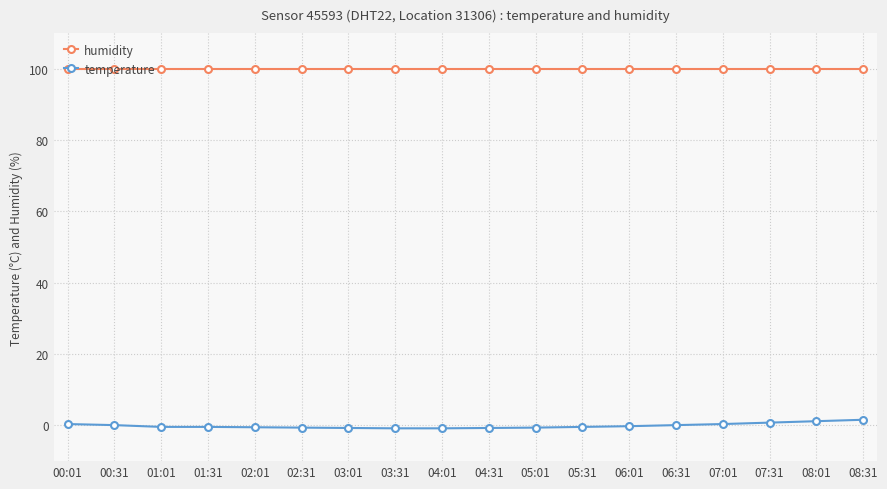

How many series are shown in this chart?

2